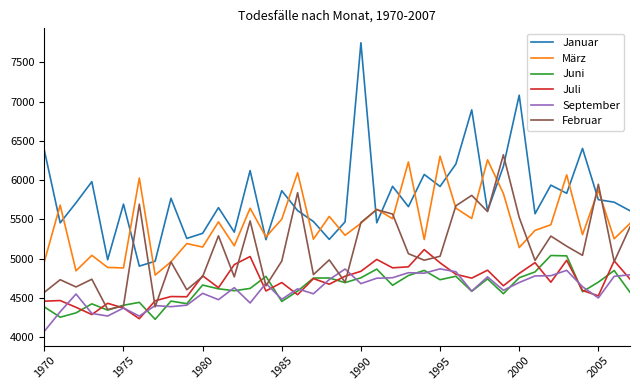

True or false: Januar and September cross at least once.

False